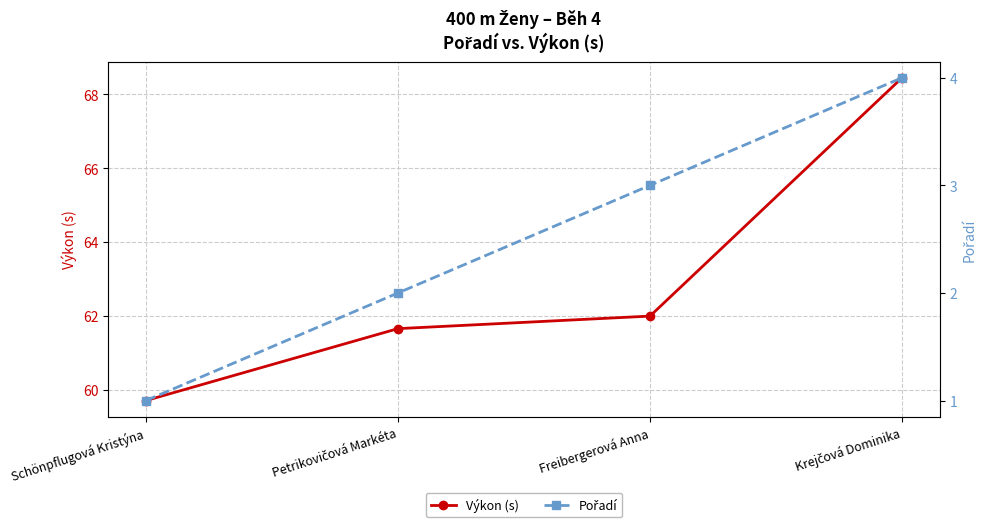

What position from the right is Freibergerová Anna?

2